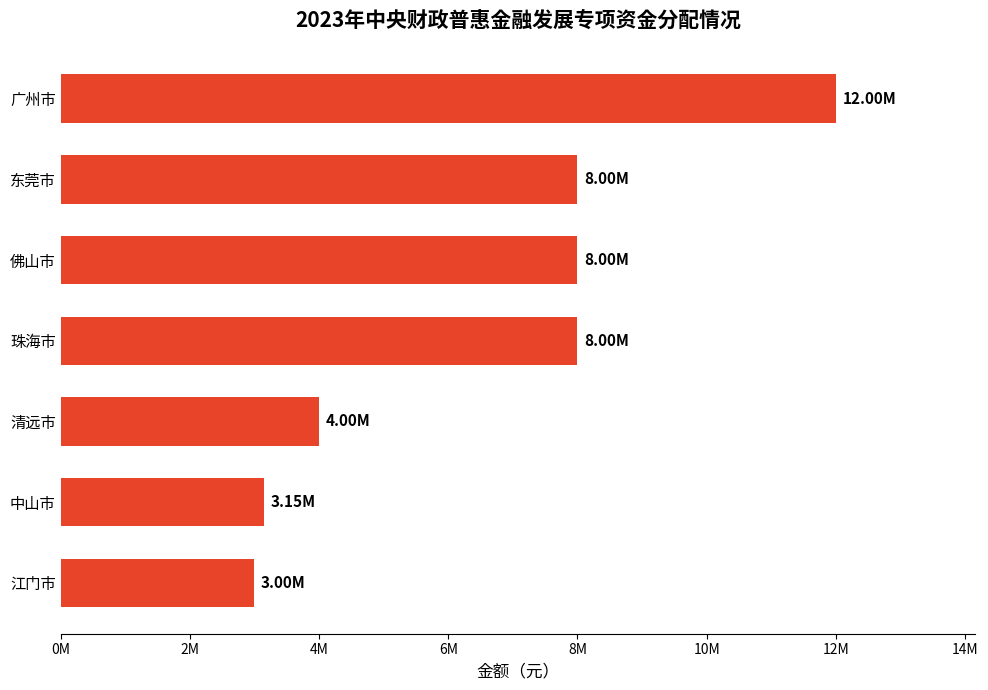

Does the chart contain any negative values?

No